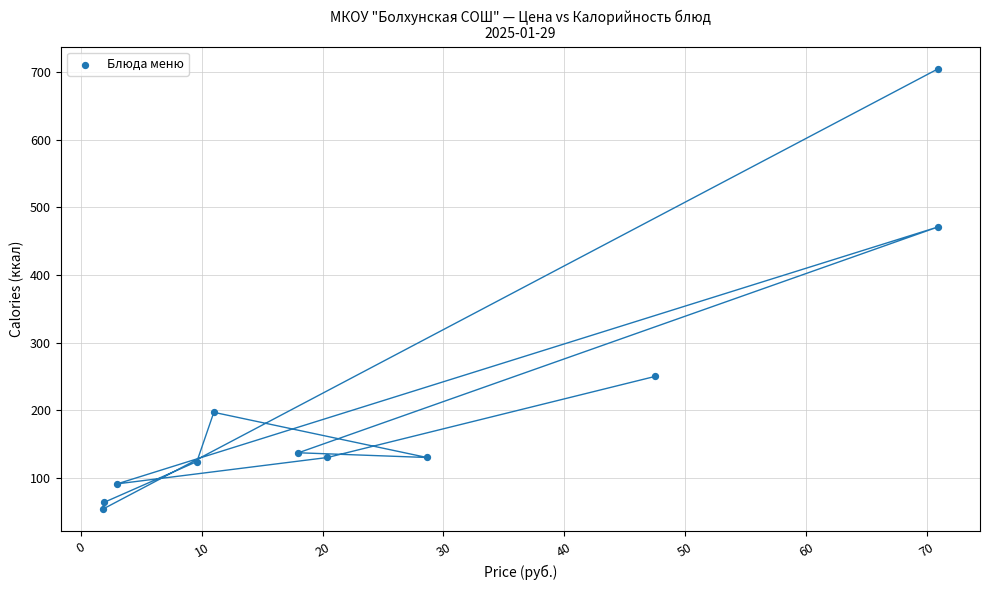

What is the range of X values (max minus min)?

69.1